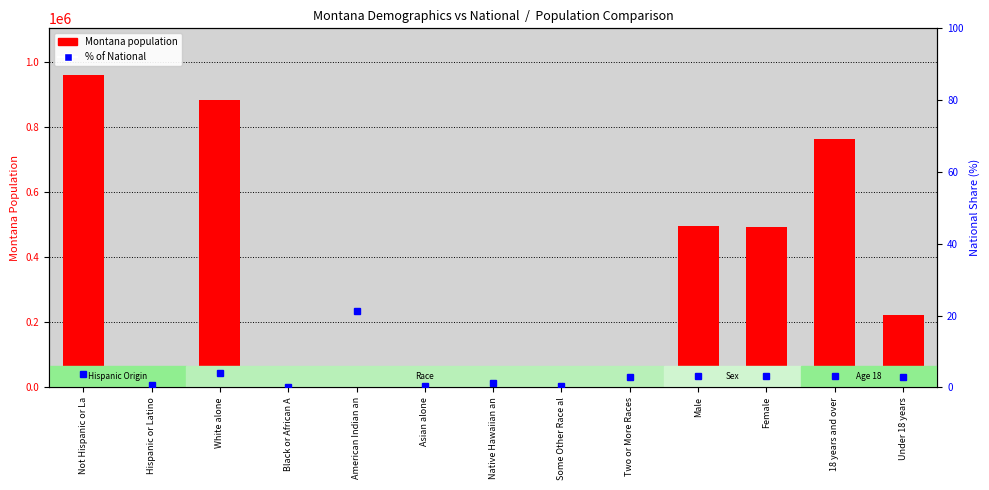

At which label does Montana population reach its minimum?

Native Hawaiian an